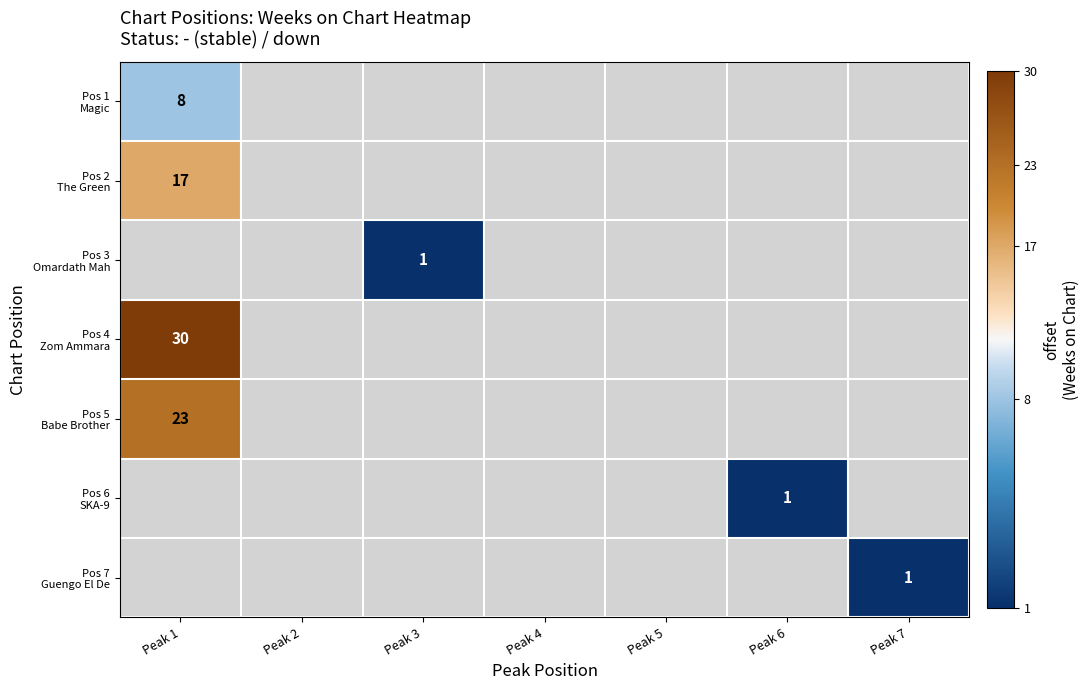

Which category has the lowest value in the Pos 5 Babe Brother series?

Peak 1